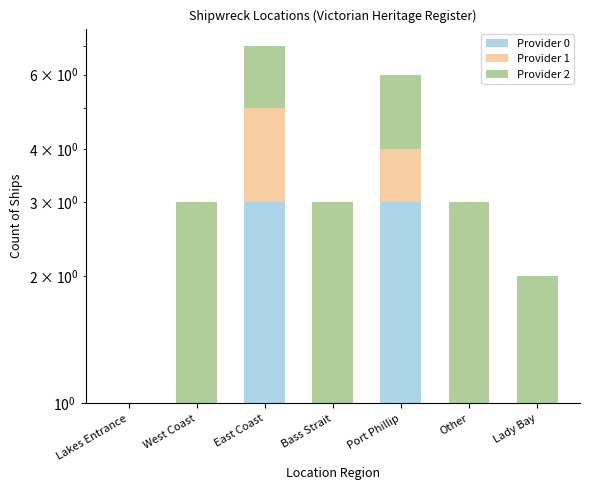

What is the difference between the maximum and minimum values in the Provider 1 series?

2